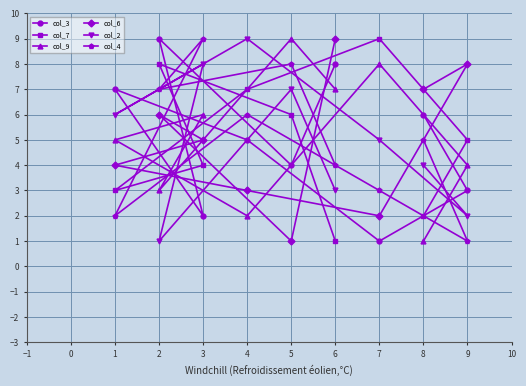

What is the difference between the maximum and second lowest values in the col_4 series?

7